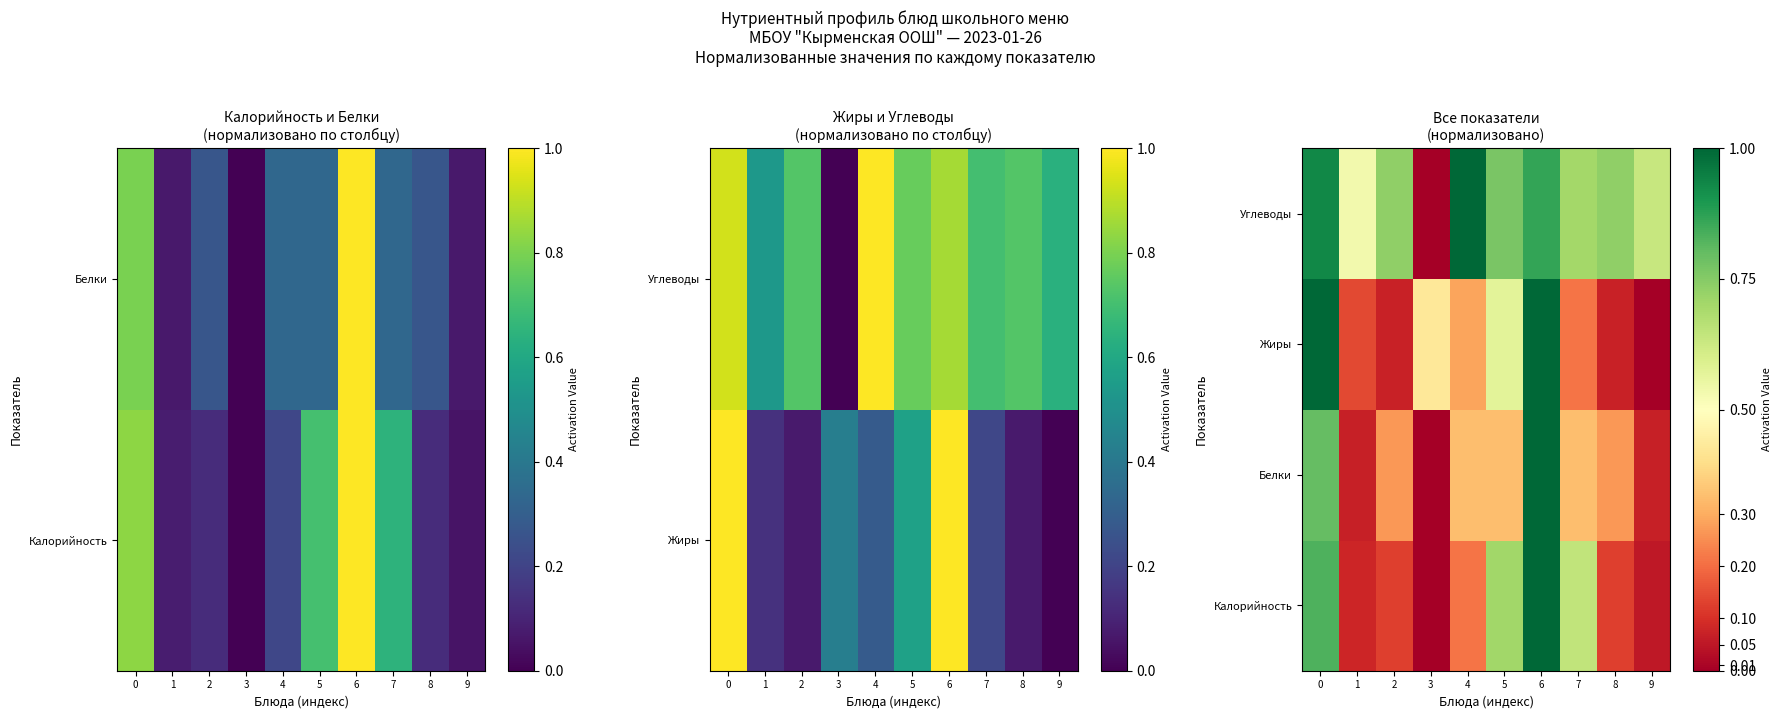

True or false: Углеводы has a value of 0.9 at 9.

False